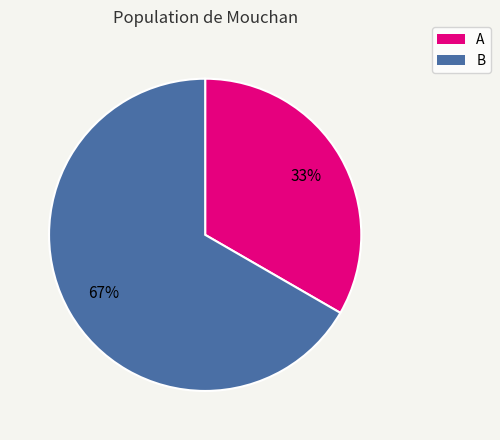

Is the sum of A and B greater than half?

Yes